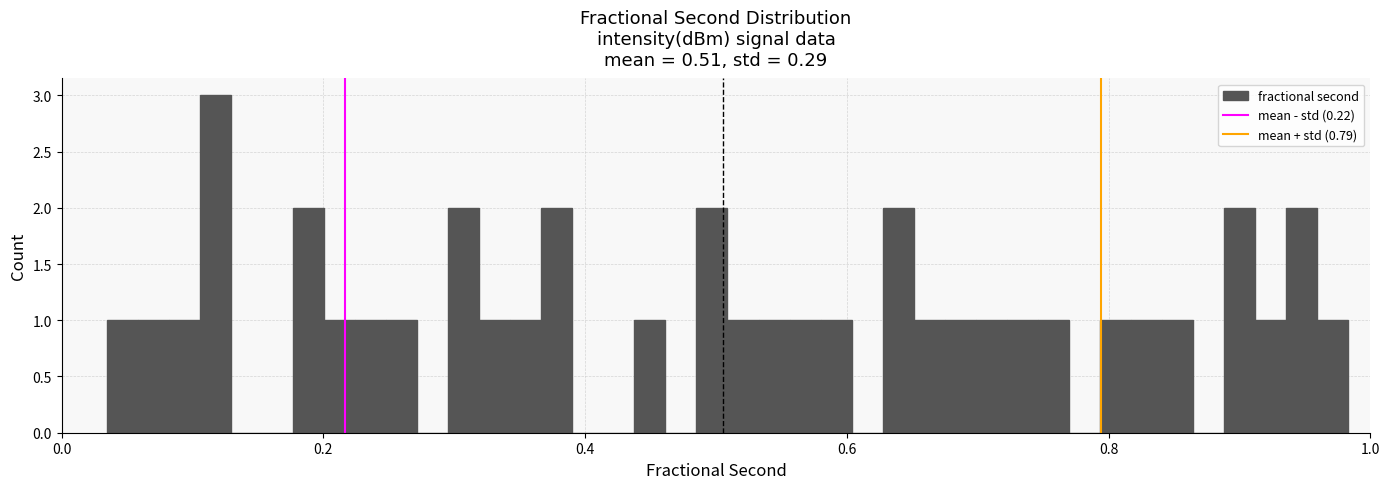

Read against the x-axis, roughly where is the centre of the tallest bar?

0.12